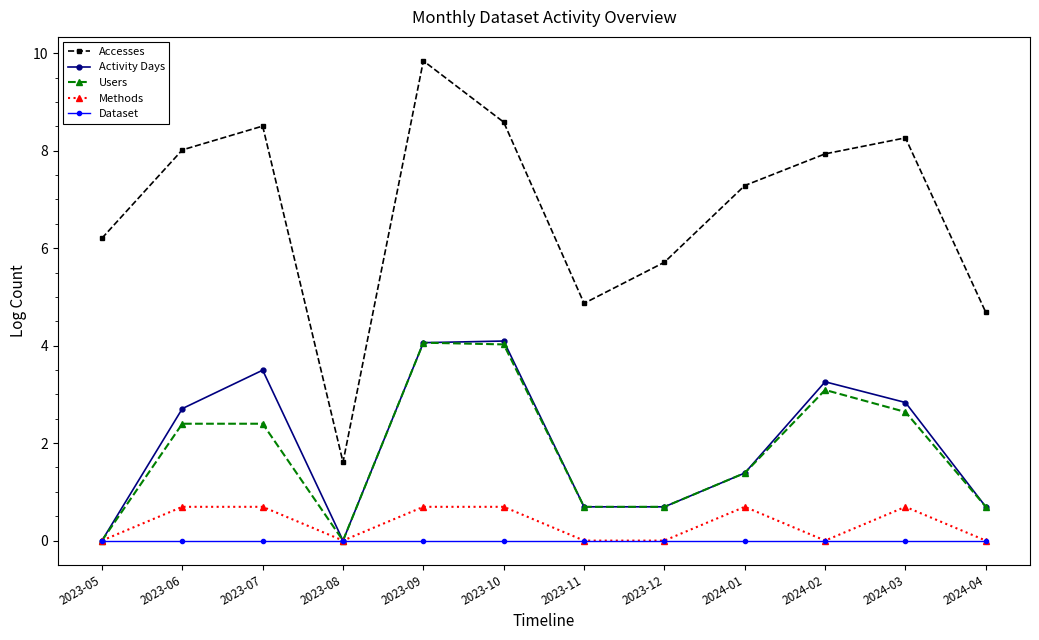

In Activity Days, how many points are higher than both neighbors (excluding endpoints)?

3